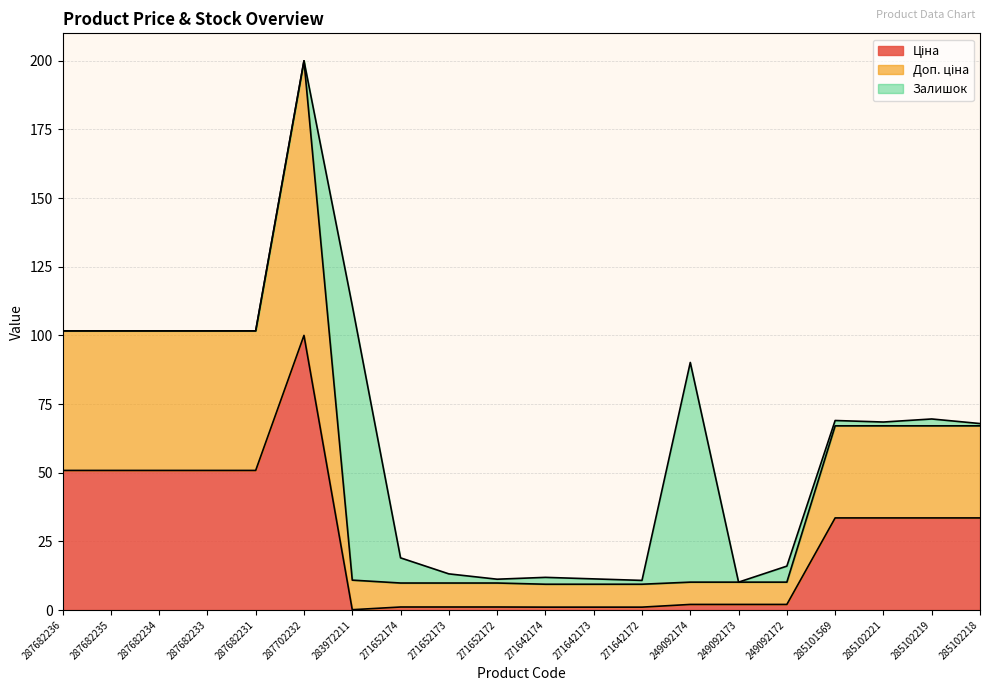

List the labels in order of Доп. ціна value, largest first.

287702232, 287682236, 287682235, 287682234, 287682233, 287682231, 285101569, 285102221, 285102219, 285102218, 283972211, 249092174, 249092173, 249092172, 271652174, 271652173, 271652172, 271642174, 271642173, 271642172